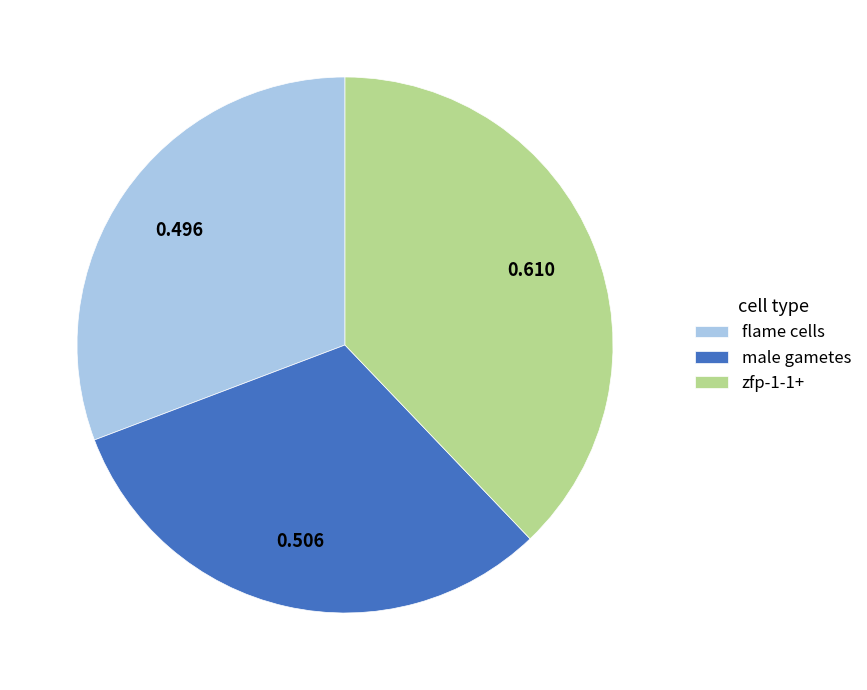

Rank the categories by value from lowest to highest.

flame cells, male gametes, zfp-1-1+